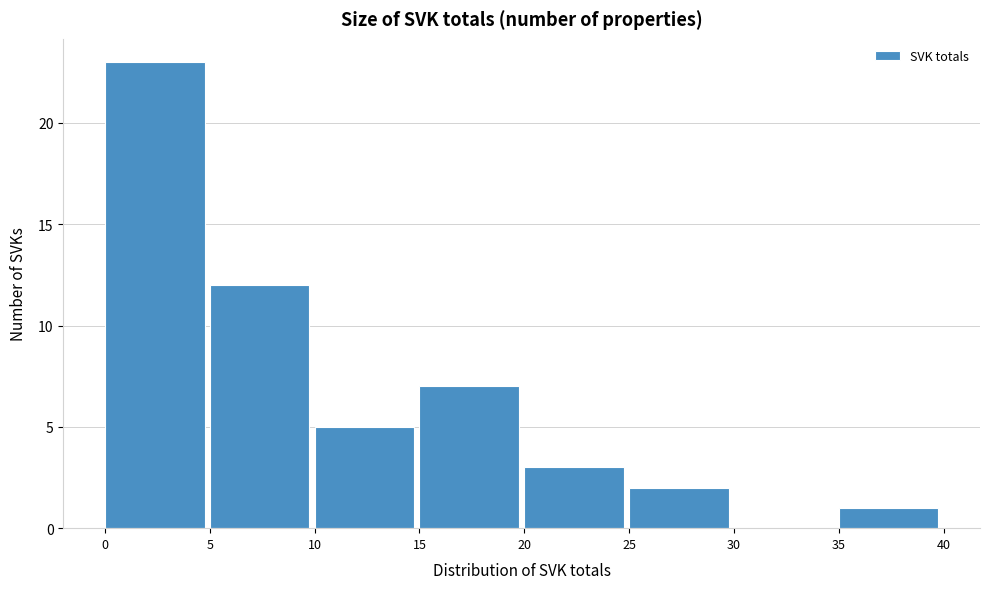

Reading left to right, transcribe this chart: for each bar, give the range it covers on the x-axis and its height. The values are not printed on the chart, so give them approximately, as read against the axis.

0 to 5: 23
5 to 10: 12
10 to 15: 5
15 to 20: 7
20 to 25: 3
25 to 30: 2
30 to 35: 0
35 to 40: 1